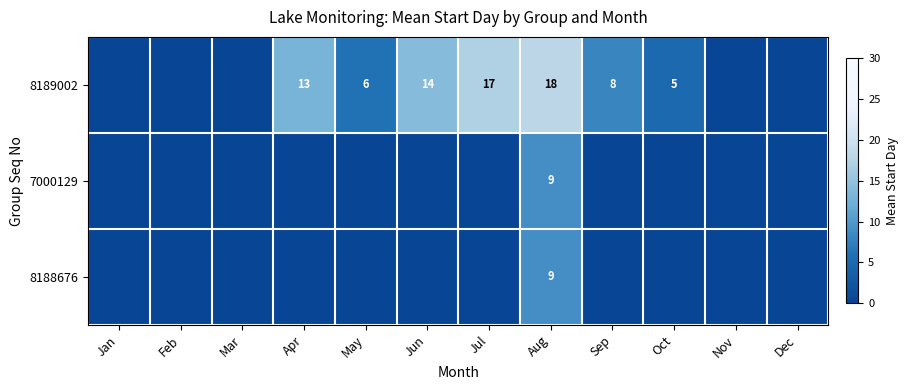

What is the difference between the 8189002 values at Oct and Sep?

3